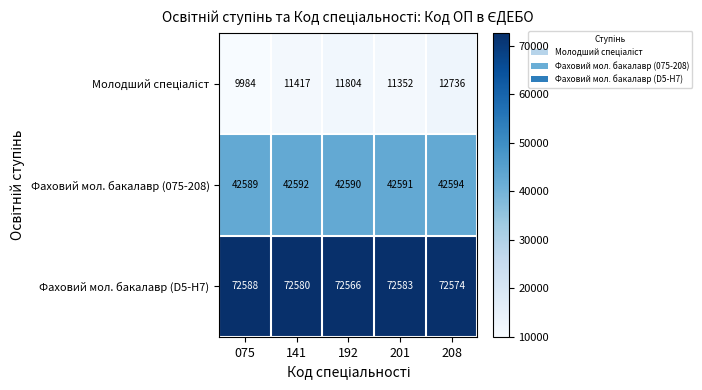

What is the total value across all series at 192?

126960